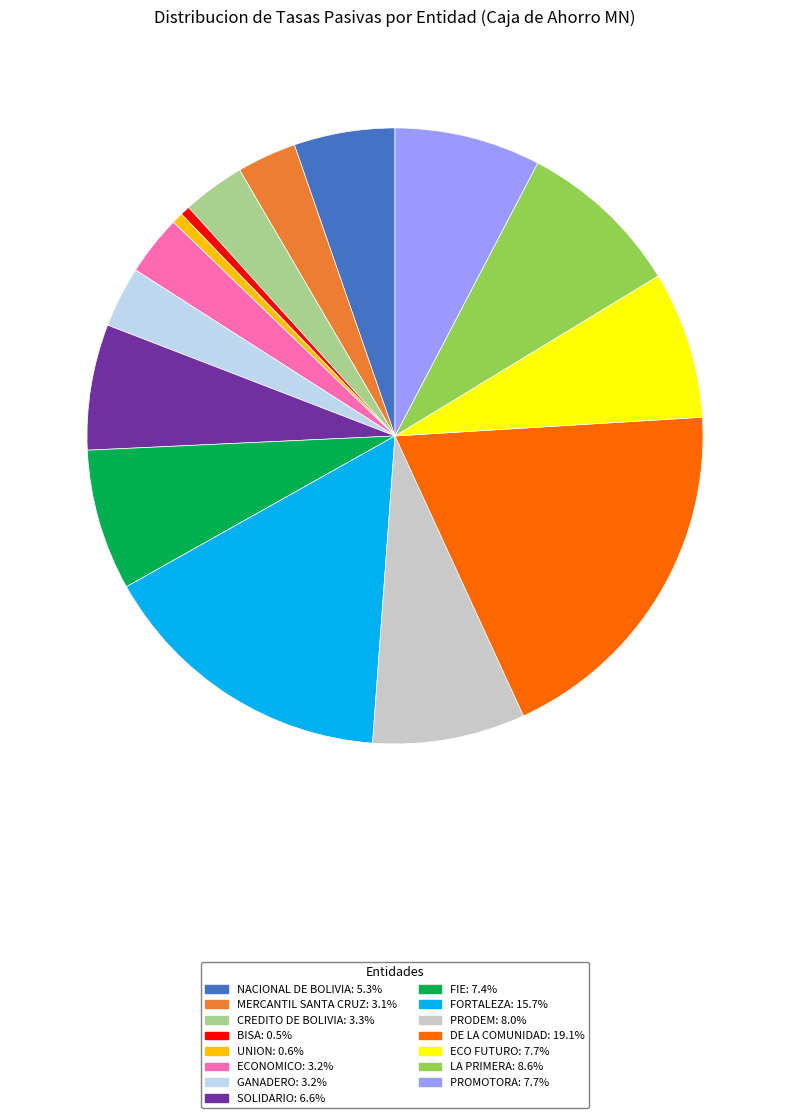

Does MERCANTIL SANTA CRUZ represent more than half of the total?

No